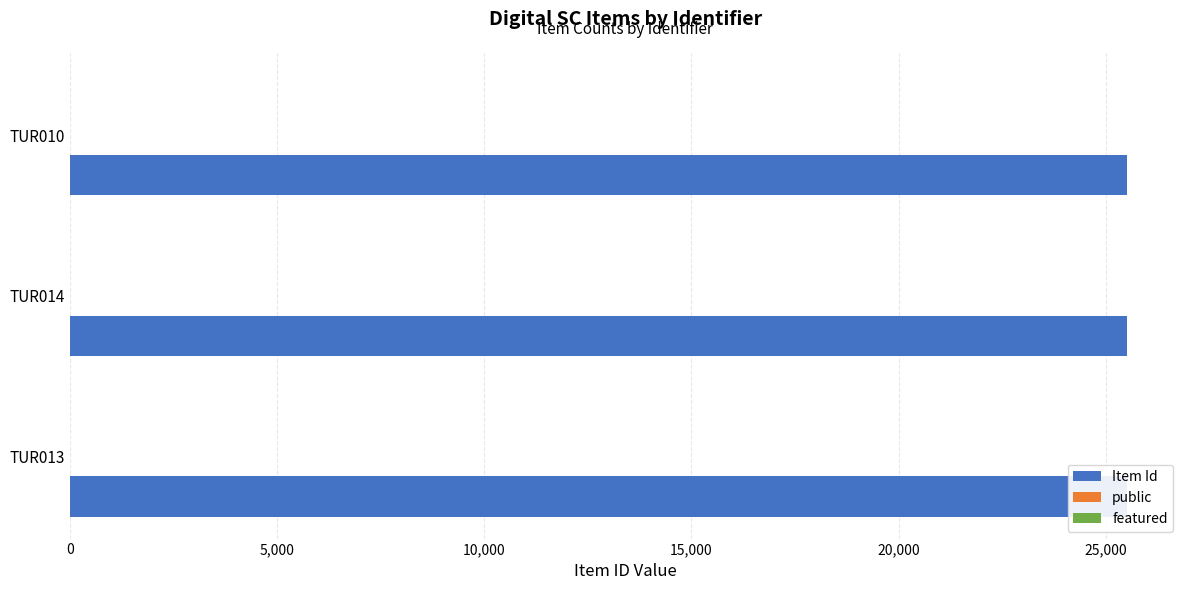

What is the greatest value displayed?

25520